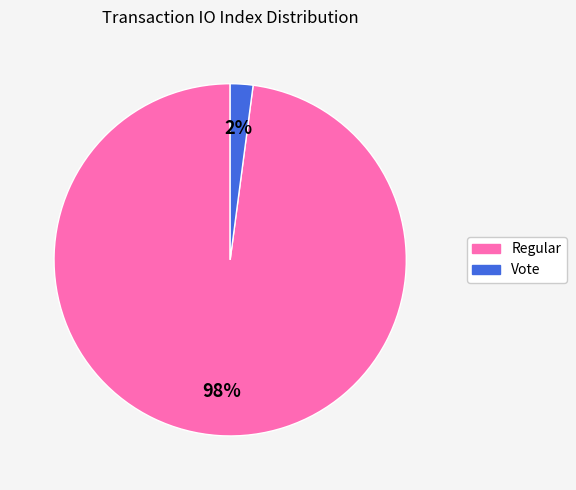

Combined, do Regular and Vote account for over 50%?

Yes